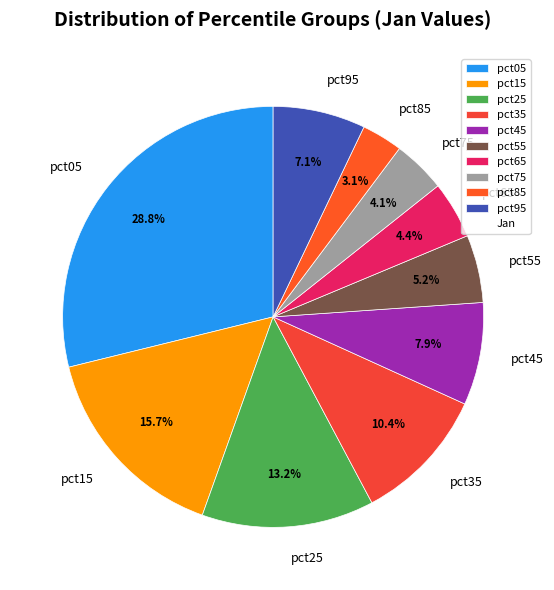

What is the largest slice in the pie chart?

pct05